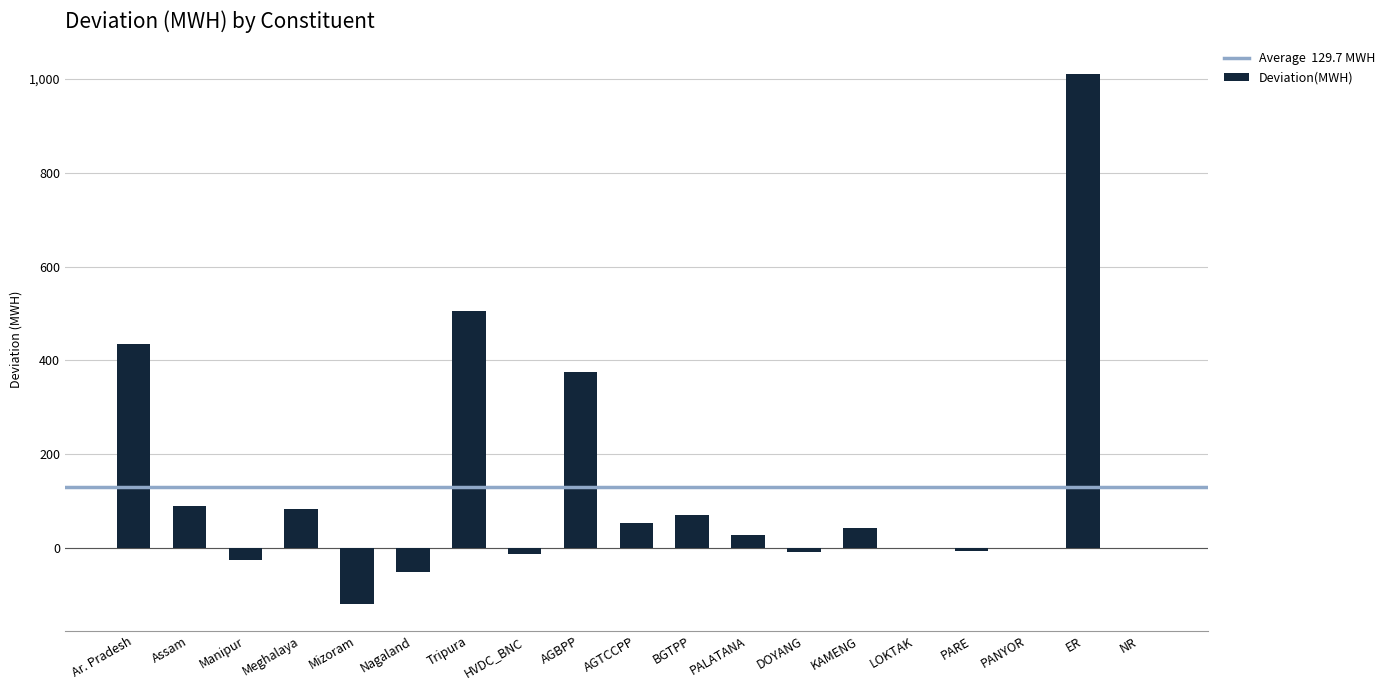

At which category does the chart reach its peak across all series?

ER